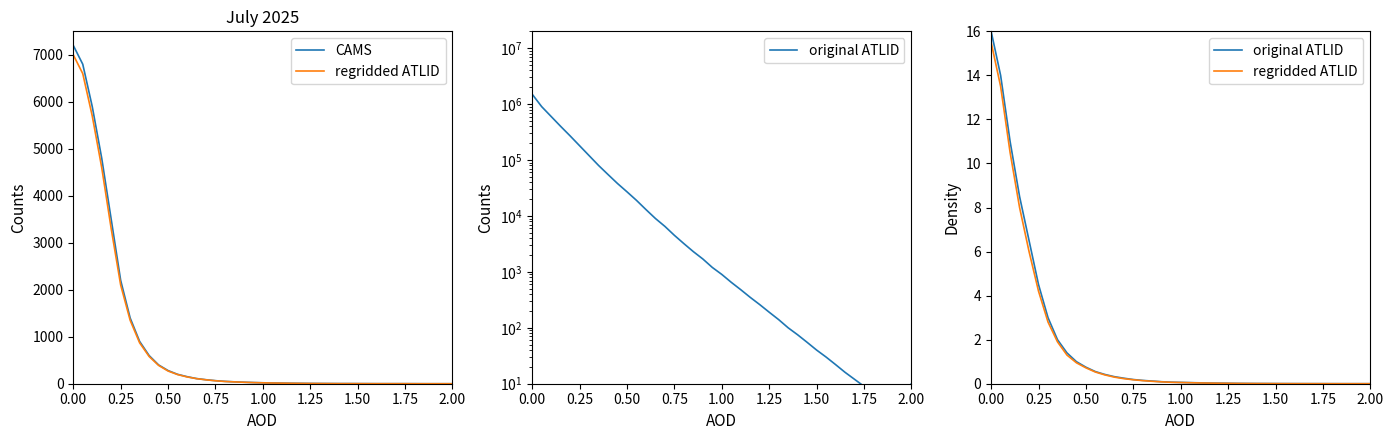

True or false: CAMS has more than 1 points higher than both neighbors.

False